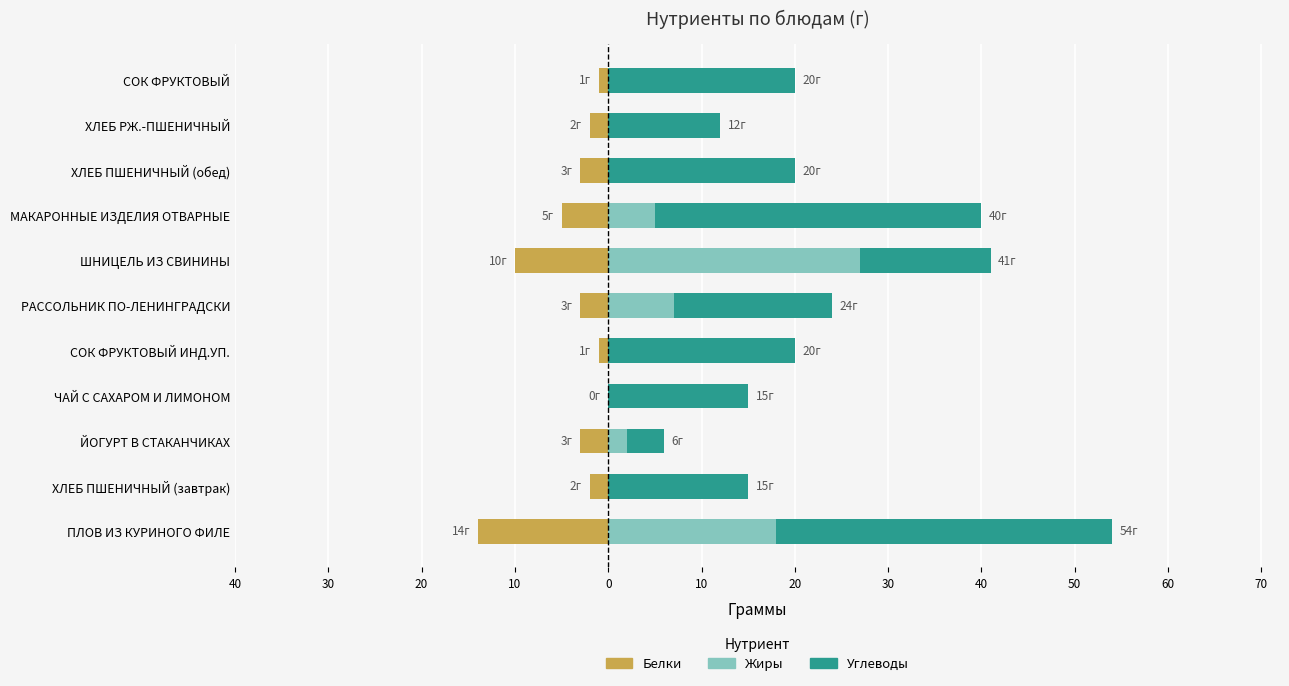

List the series in order of their peak value, lowest first.

Белки, Жиры, Углеводы